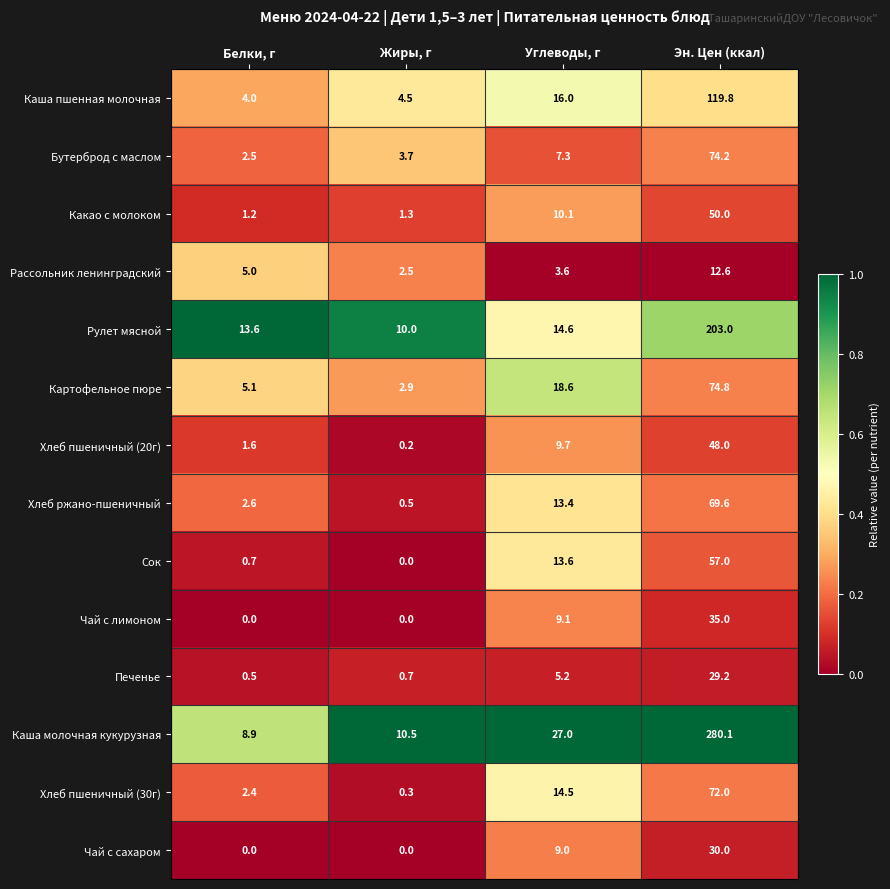

List the series in order of their peak value, highest first.

Каша молочная кукурузная, Рулет мясной, Каша пшенная молочная, Картофельное пюре, Бутерброд с маслом, Хлеб пшеничный (30г), Хлеб ржано-пшеничный, Сок, Какао с молоком, Хлеб пшеничный (20г), Чай с лимоном, Чай с сахаром, Печенье, Рассольник ленинградский